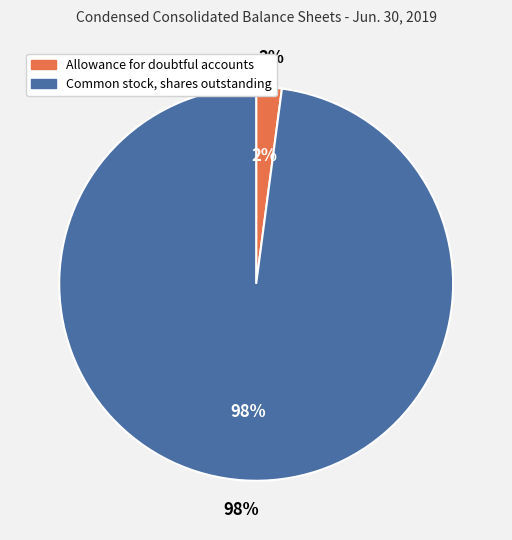

What percentage is NOT represented by Allowance for doubtful accounts?

97.9%